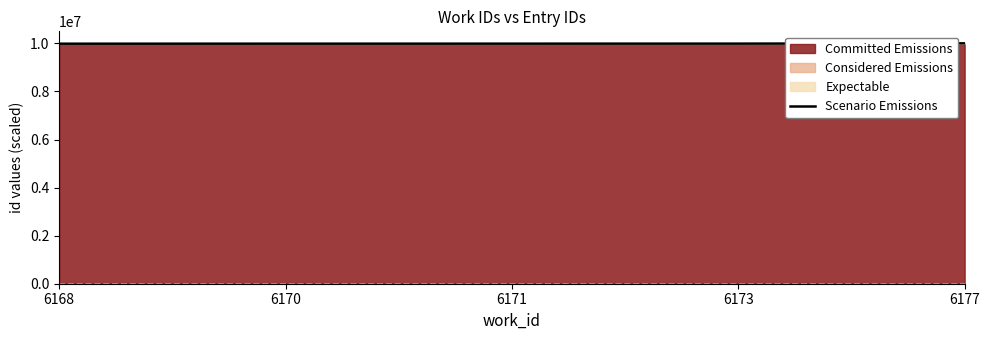

What is the value of the 1st point from the left?

9985331.0